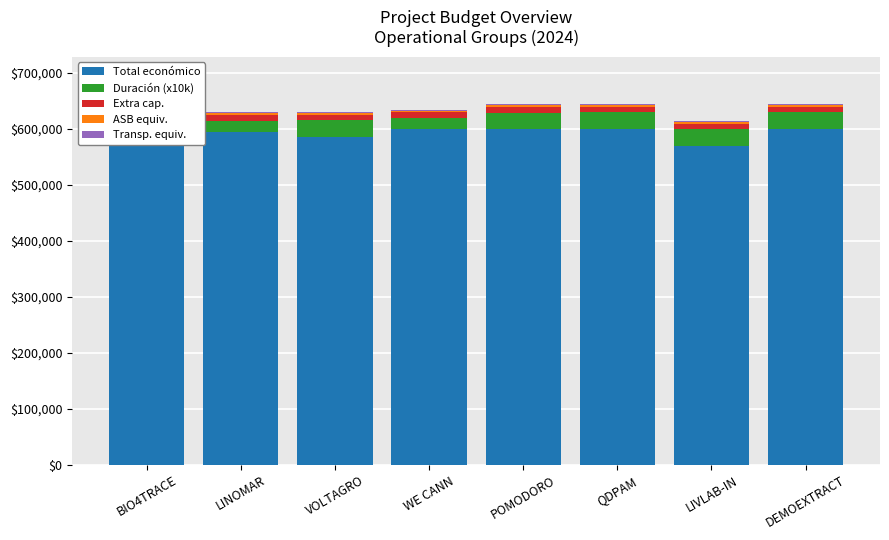

What position from the left is WE CANN?

4